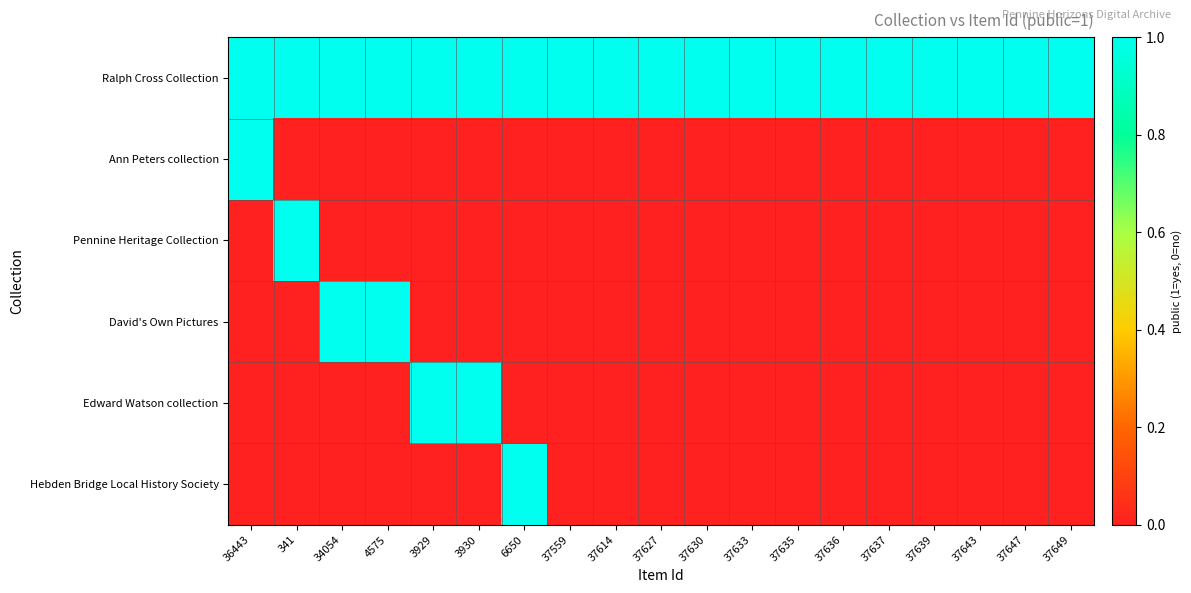

Reading right to left, list all the values displayed in this chart.

Ralph Cross Collection: 37649=1	37647=1	37643=1	37639=1	37637=1	37636=1	37635=1	37633=1	37630=1	37627=1	37614=1	37559=1	6650=1	3930=1	3929=1	4575=1	34054=1	341=1	36443=1
Ann Peters collection: 37649=0	37647=0	37643=0	37639=0	37637=0	37636=0	37635=0	37633=0	37630=0	37627=0	37614=0	37559=0	6650=0	3930=0	3929=0	4575=0	34054=0	341=0	36443=1
Pennine Heritage Collection: 37649=0	37647=0	37643=0	37639=0	37637=0	37636=0	37635=0	37633=0	37630=0	37627=0	37614=0	37559=0	6650=0	3930=0	3929=0	4575=0	34054=0	341=1	36443=0
David's Own Pictures: 37649=0	37647=0	37643=0	37639=0	37637=0	37636=0	37635=0	37633=0	37630=0	37627=0	37614=0	37559=0	6650=0	3930=0	3929=0	4575=1	34054=1	341=0	36443=0
Edward Watson collection: 37649=0	37647=0	37643=0	37639=0	37637=0	37636=0	37635=0	37633=0	37630=0	37627=0	37614=0	37559=0	6650=0	3930=1	3929=1	4575=0	34054=0	341=0	36443=0
Hebden Bridge Local History Society: 37649=0	37647=0	37643=0	37639=0	37637=0	37636=0	37635=0	37633=0	37630=0	37627=0	37614=0	37559=0	6650=1	3930=0	3929=0	4575=0	34054=0	341=0	36443=0